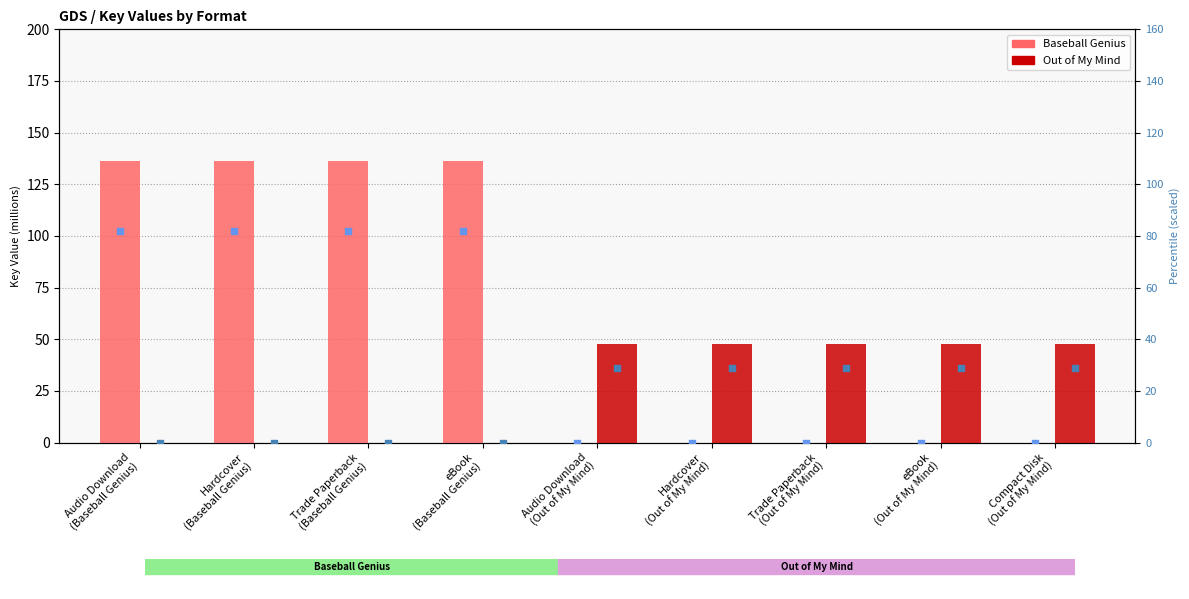

At how many categories does at least one series exceed 92?

4